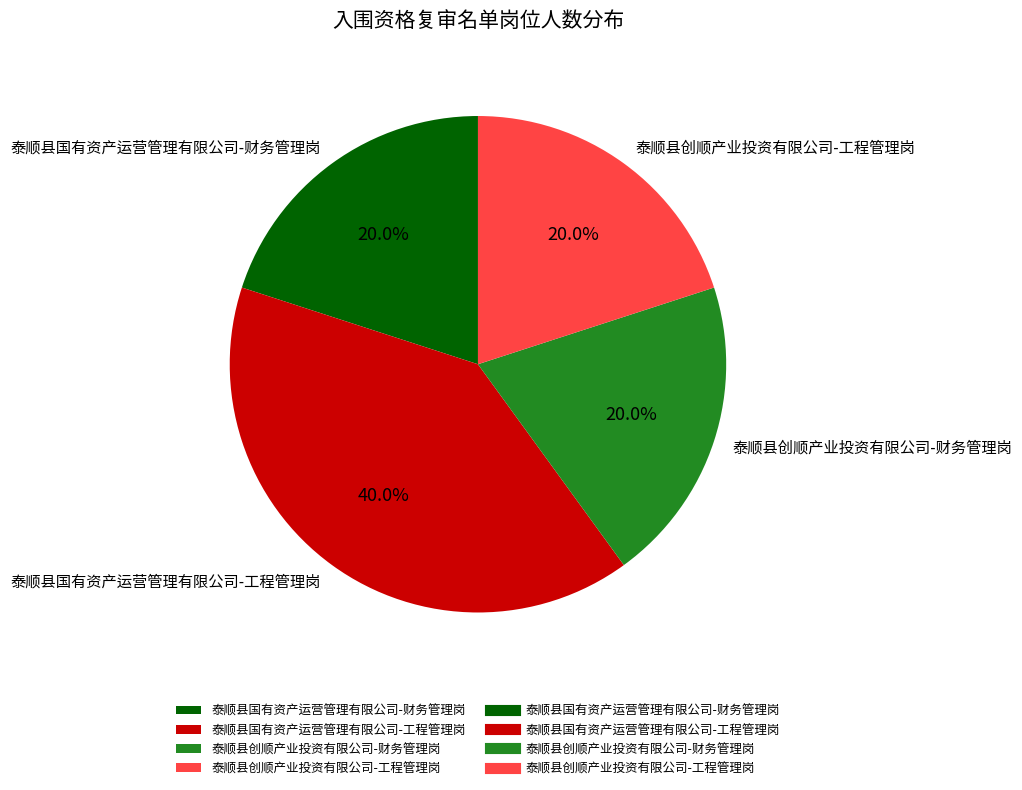

Is there a majority slice in this chart?

No